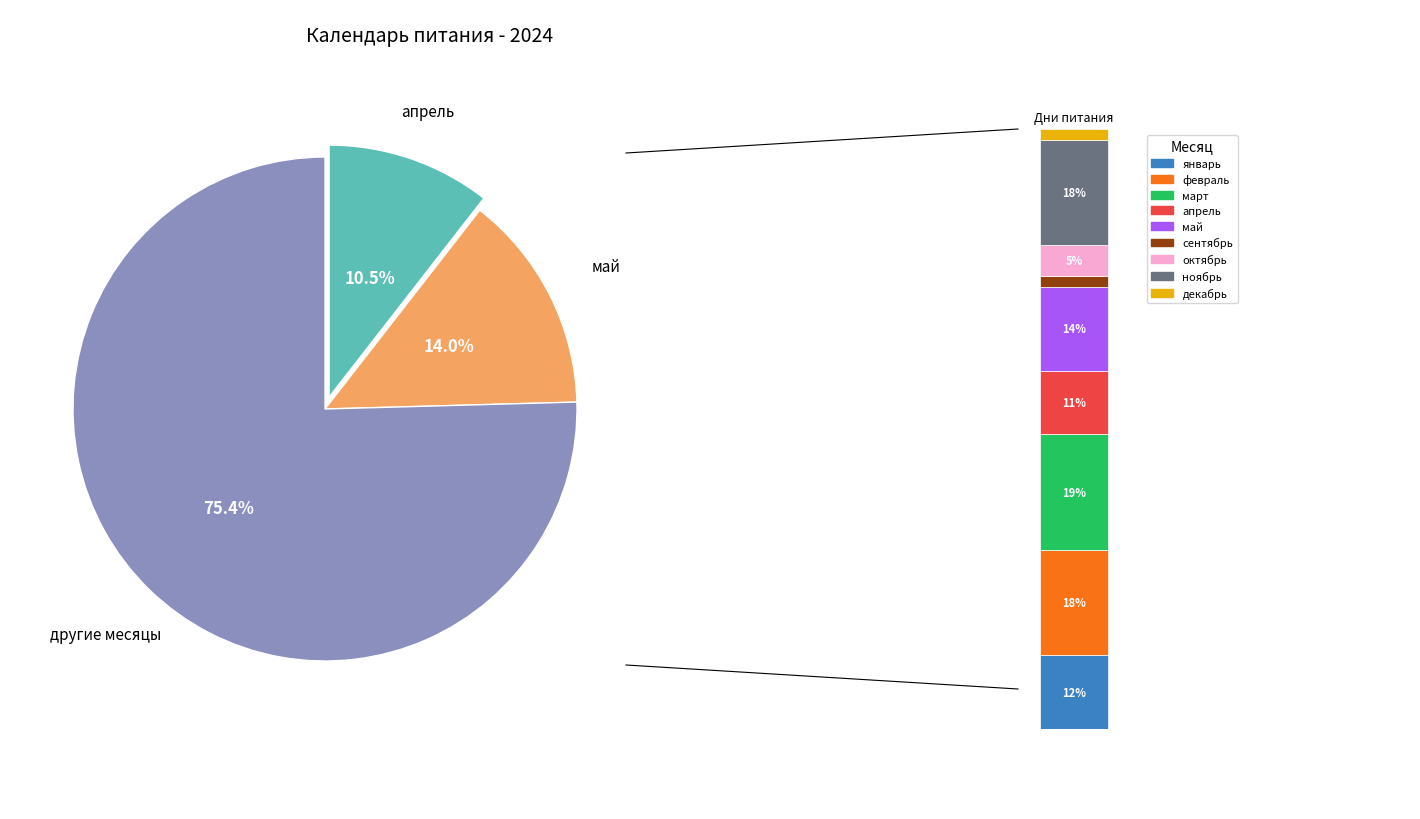

Is it true that январь is 7% of the pie?

False